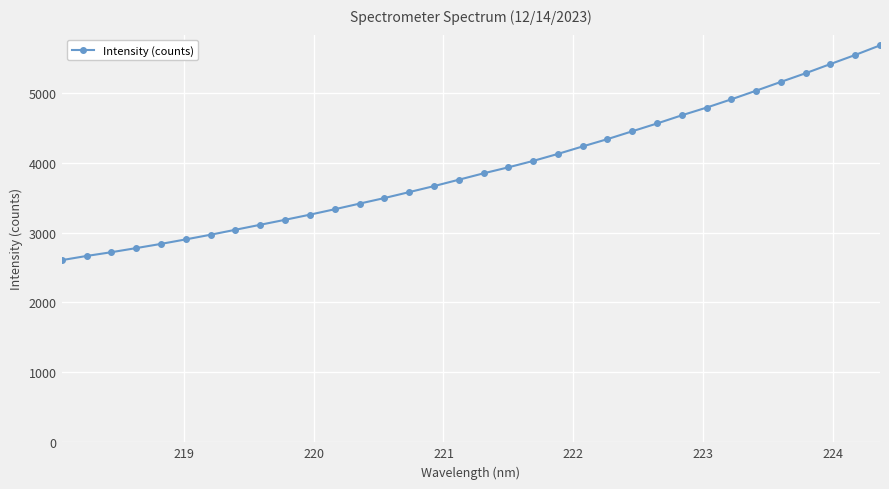

What is the difference between the second highest and second lowest values?

2874.7